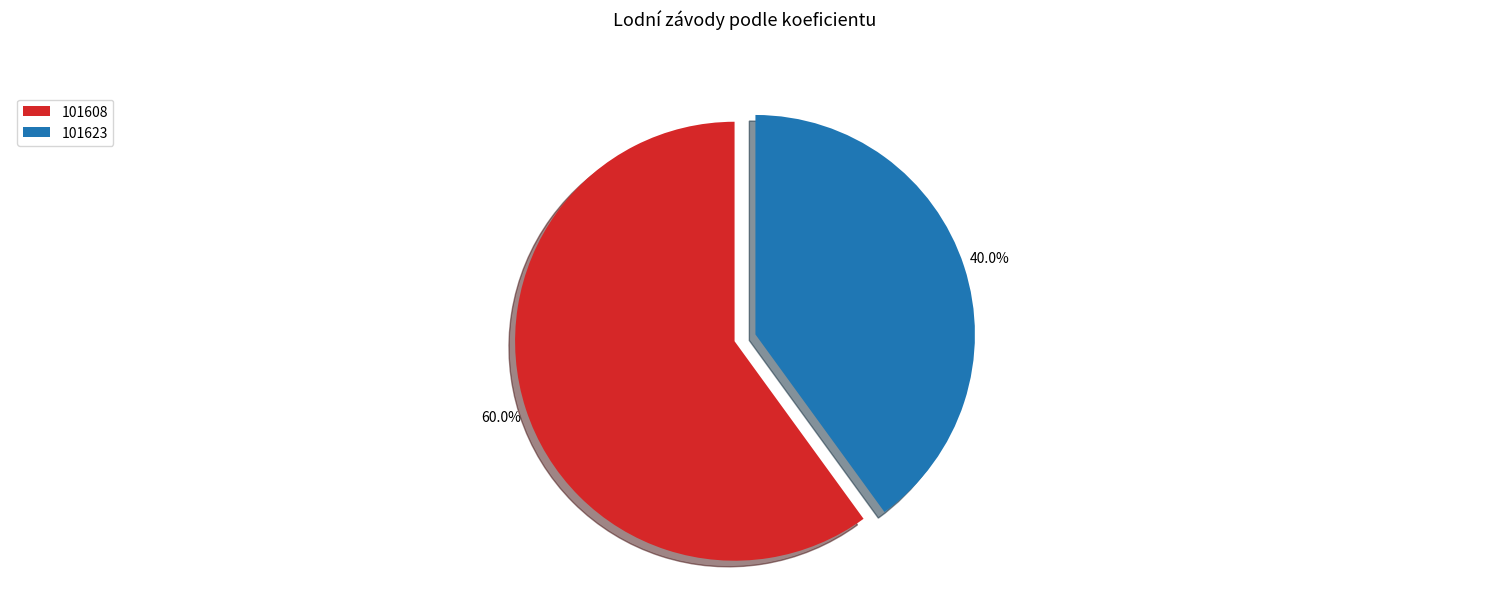

True or false: 101608 accounts for 53% of the total.

False